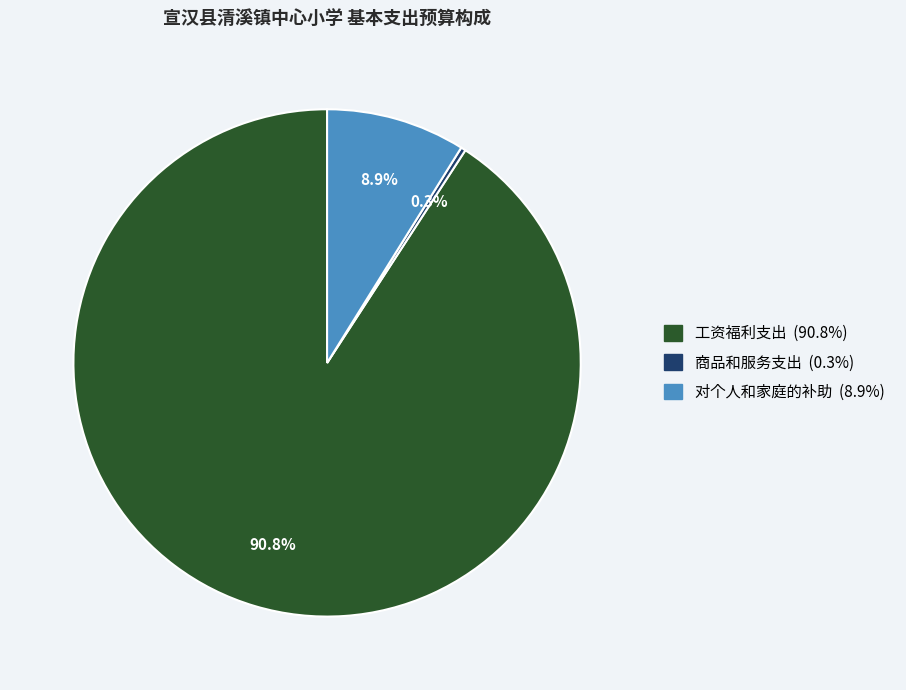

To the nearest percent, what percentage of the pie is 对个人和家庭的补助?

9%